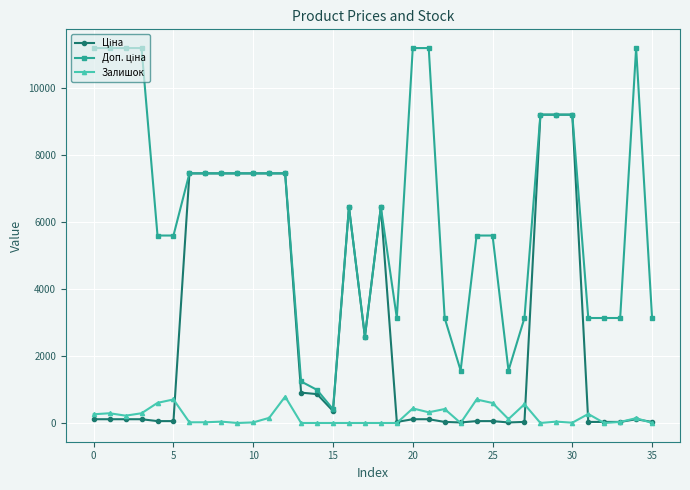

What is the maximum value shown in the chart?

11182.0